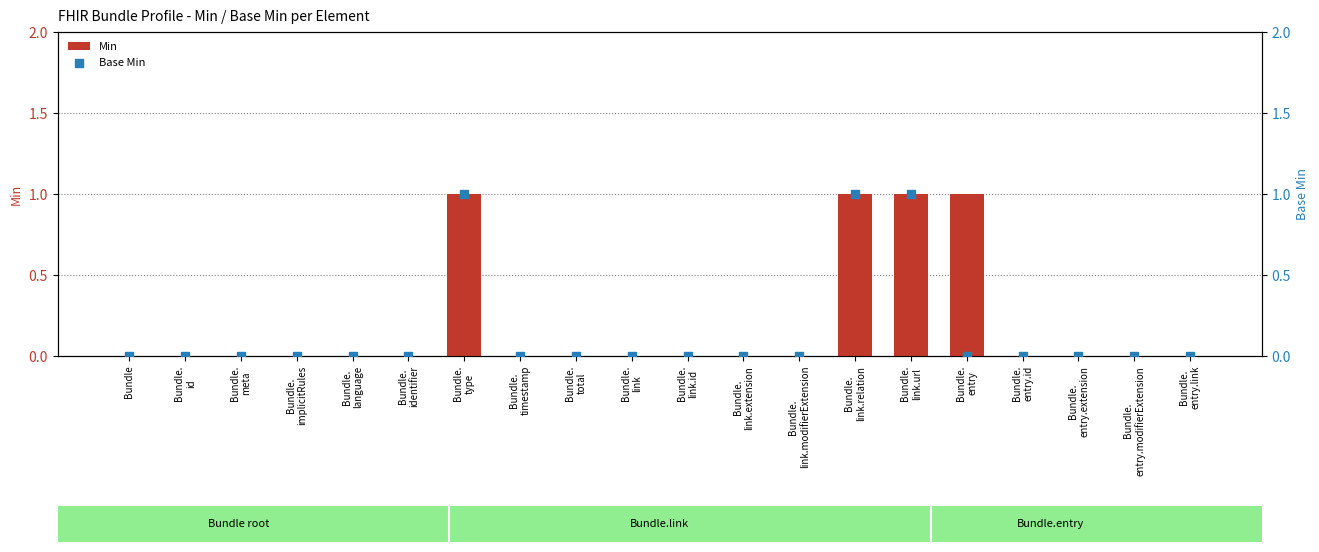

Is the value of Min at Bundle.
identifier greater than the value of Base Min at Bundle.
entry.link?

No